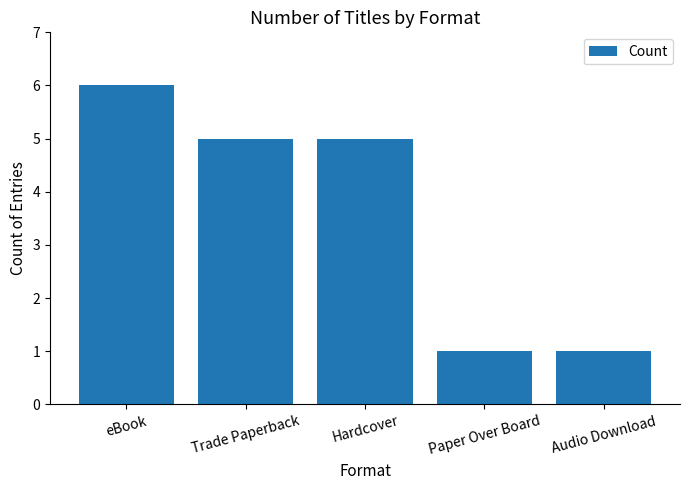

The value at Hardcover is 5. True or false?

True